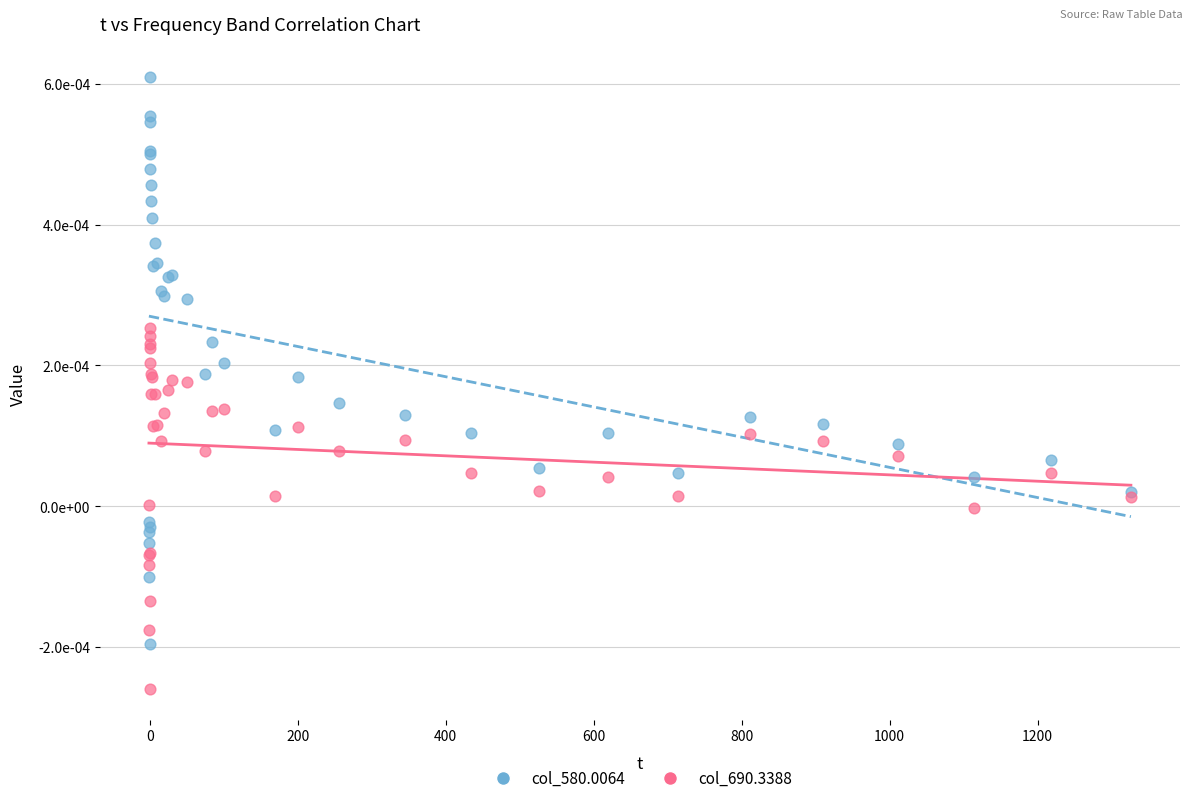

Which series has the largest Y range (max minus min)?

col_580.0064